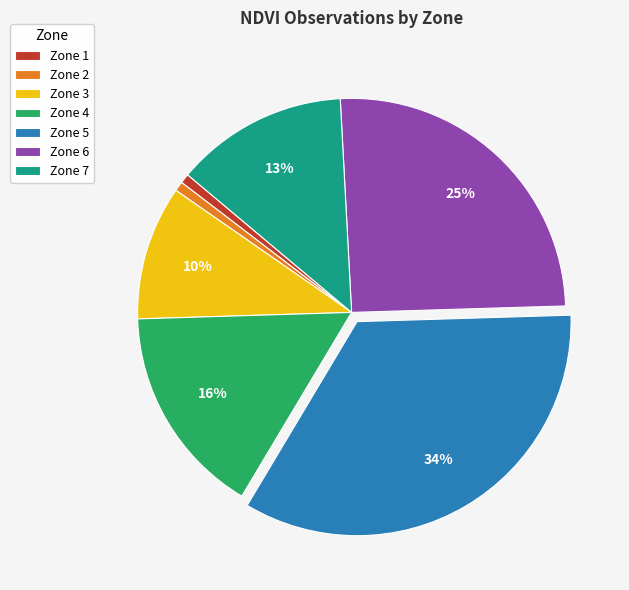

Is it true that Zone 4 is 23% of the pie?

False